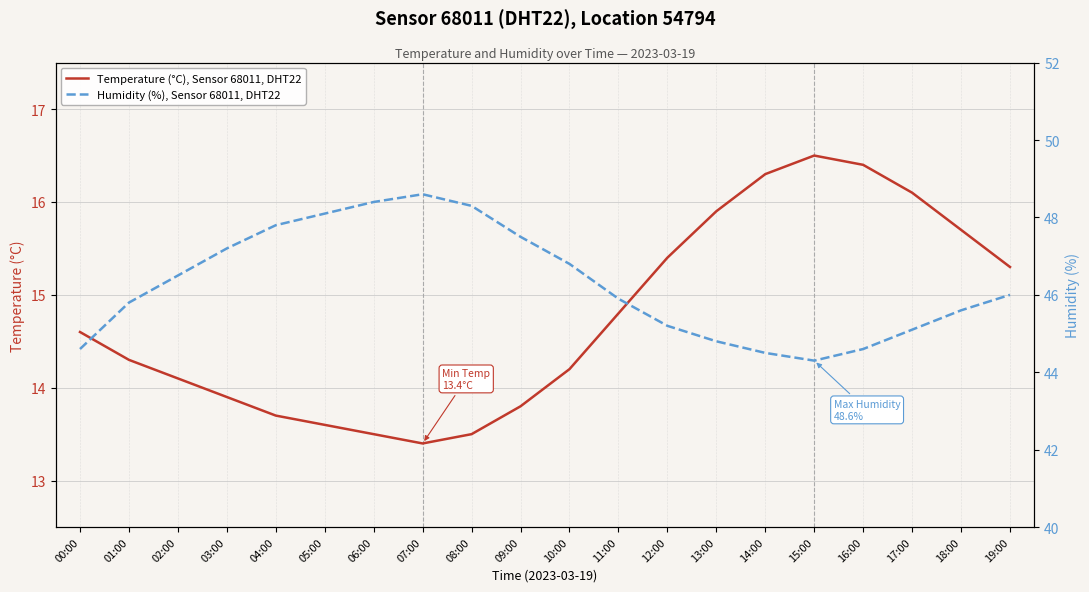

Is it true that Humidity (%), Sensor 68011, DHT22 equals 47.2 at 03:00?

True